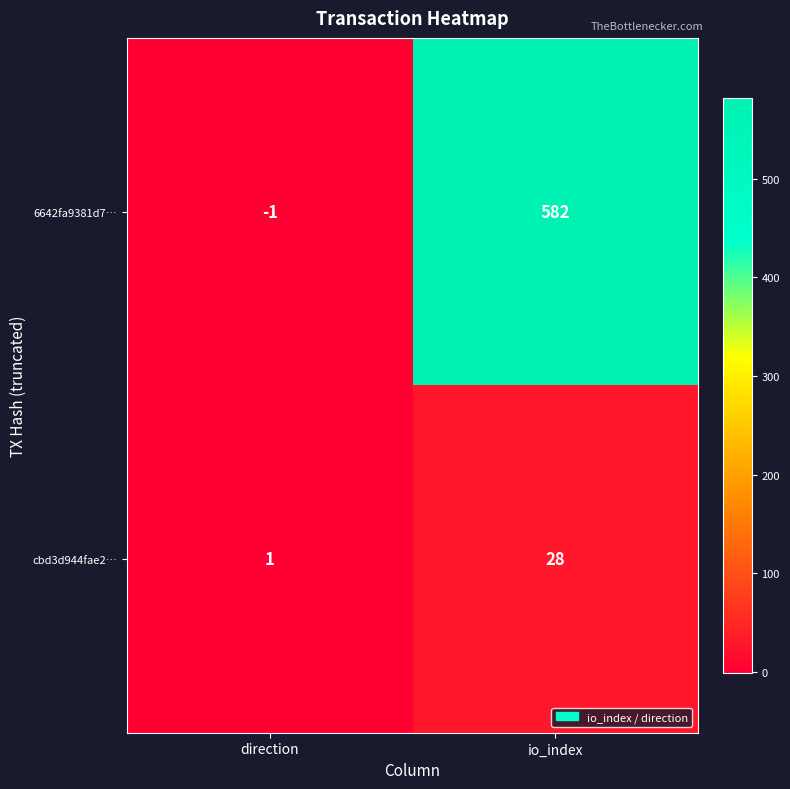

Reading left to right, extract all data points from this chart.

6642fa9381d7…: direction=-1	io_index=582
cbd3d944fae2…: direction=1	io_index=28